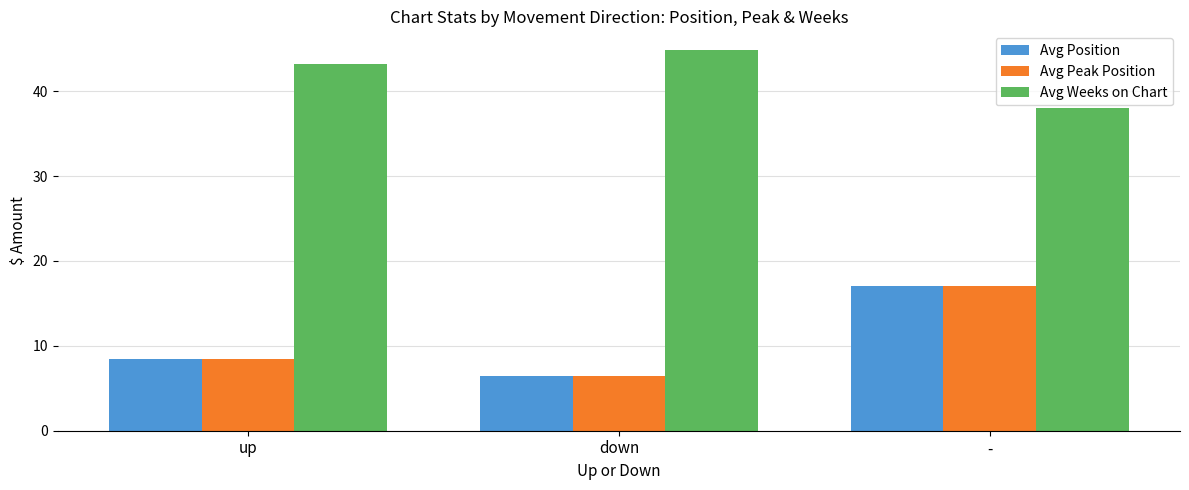

How many values in the Avg Position series exceed 8?

2